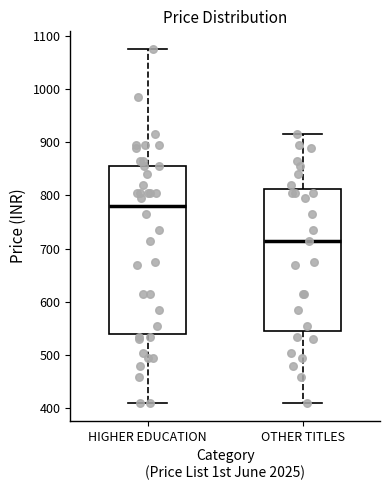

Which box is the tallest, from its lower edge to its upper edge?

HIGHER EDUCATION